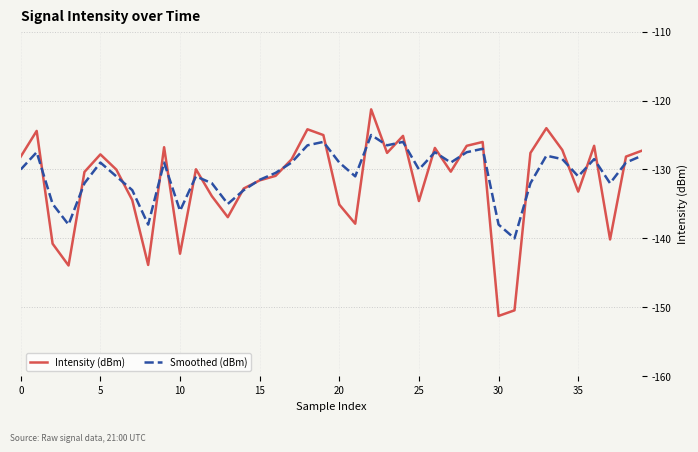

Which series has the widest spread of values?

Intensity (dBm)